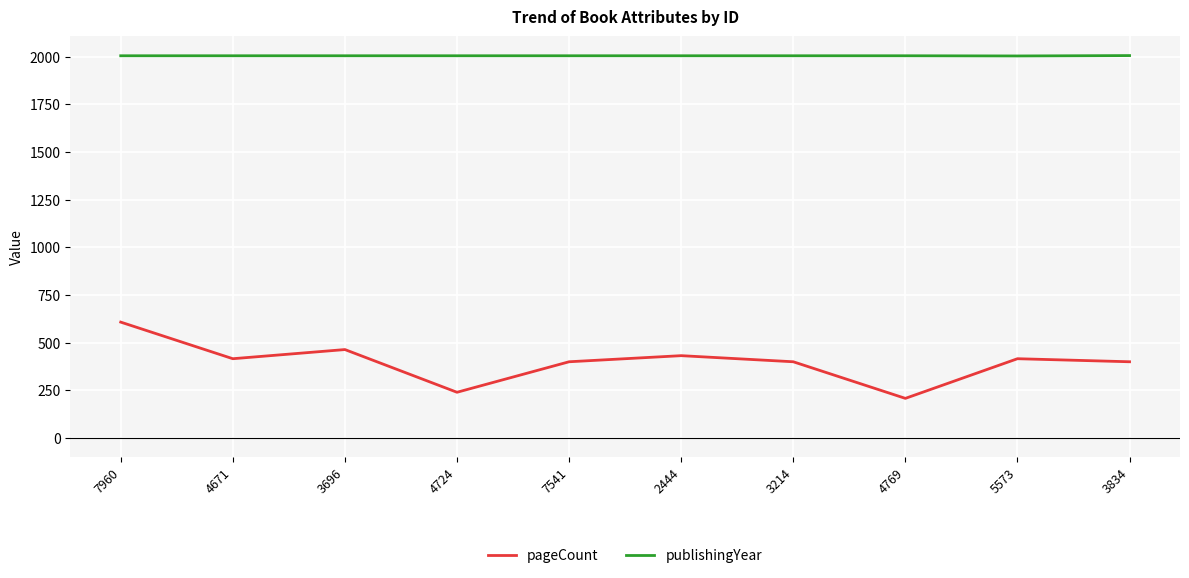

True or false: publishingYear and pageCount intersect in this chart.

False